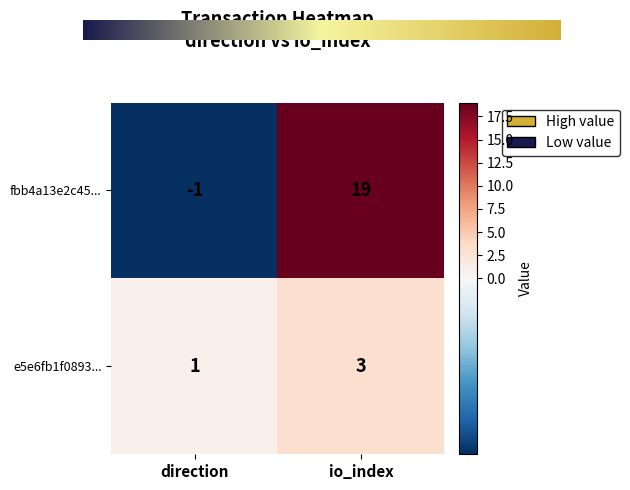

What is the sum of the e5e6fb1f0893... values at io_index and direction?

4